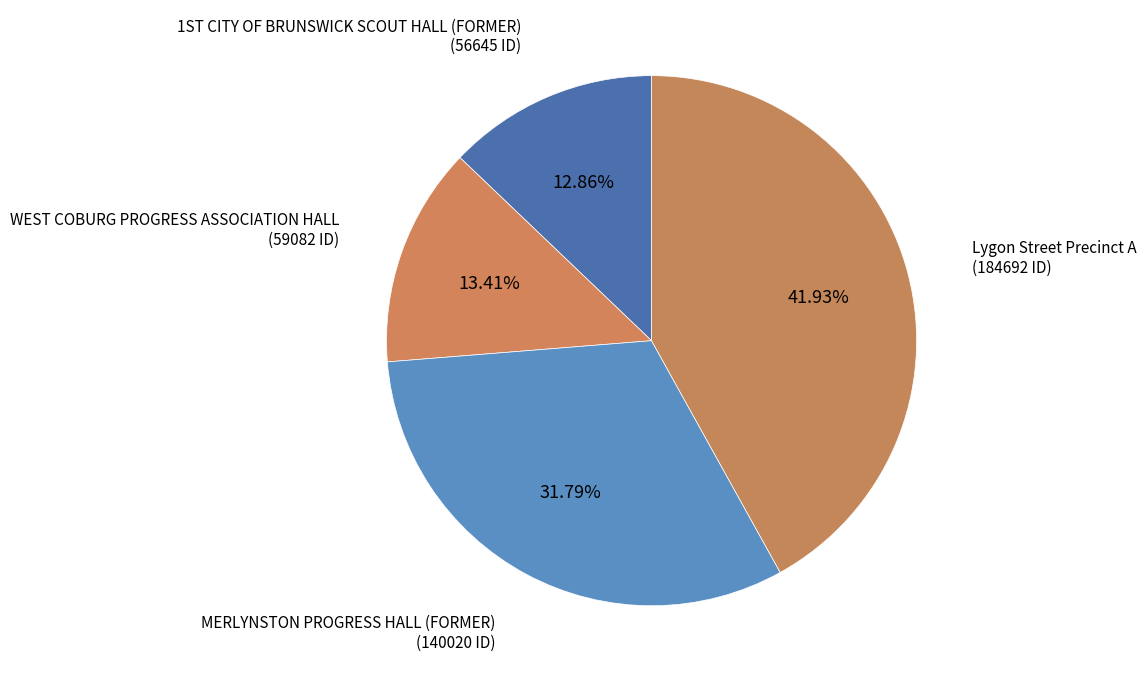

Is it true that WEST COBURG PROGRESS ASSOCIATION HALL is 21% of the pie?

False